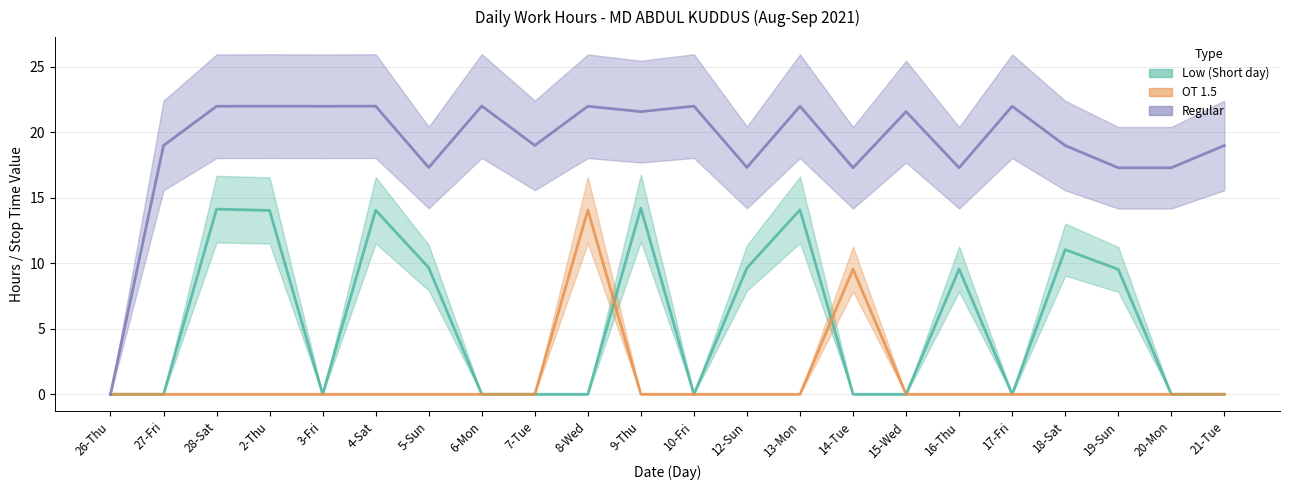

Which series has the widest spread of values?

Regular